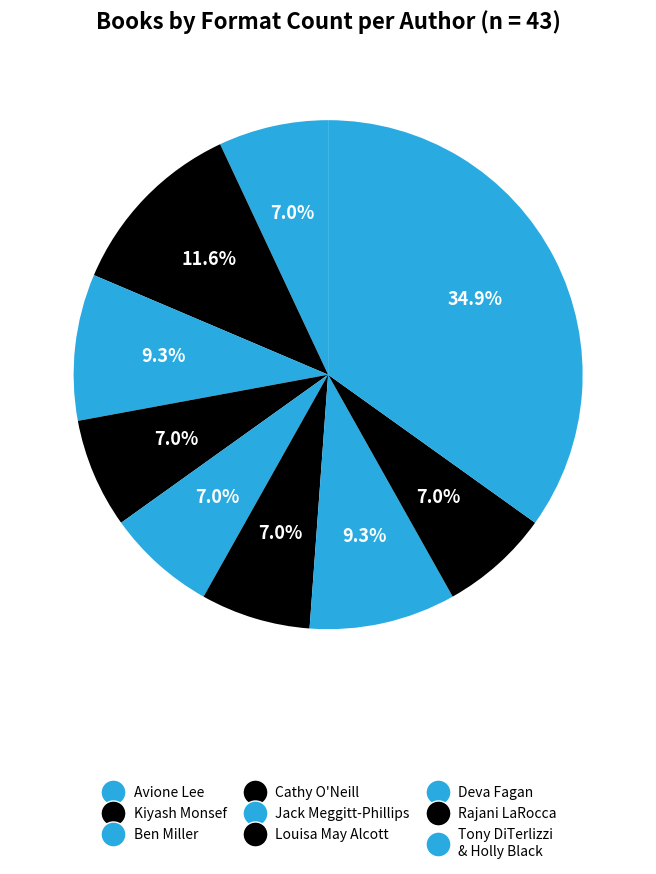

How many slices are in this pie chart?

9